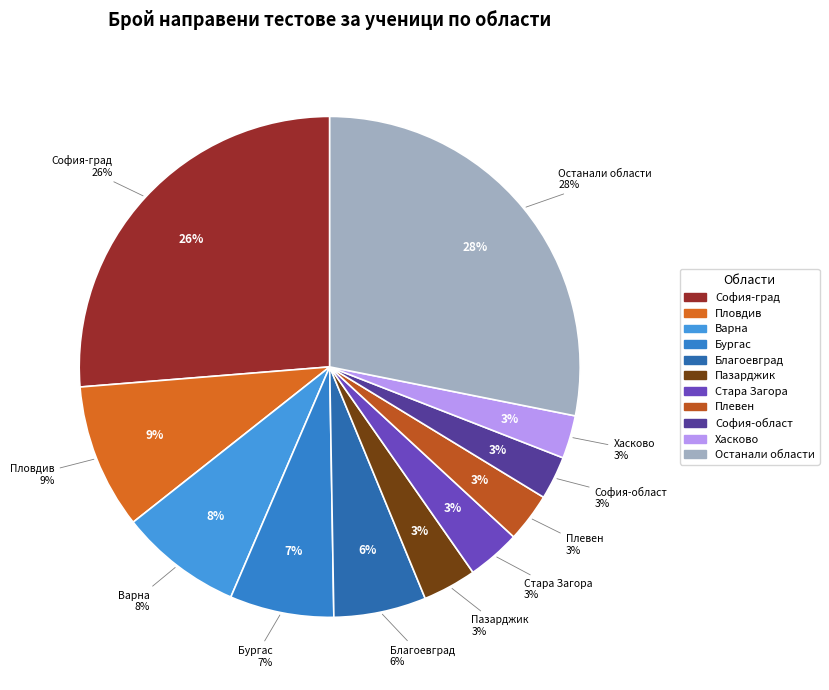

Which category has the biggest portion of the pie?

София-град